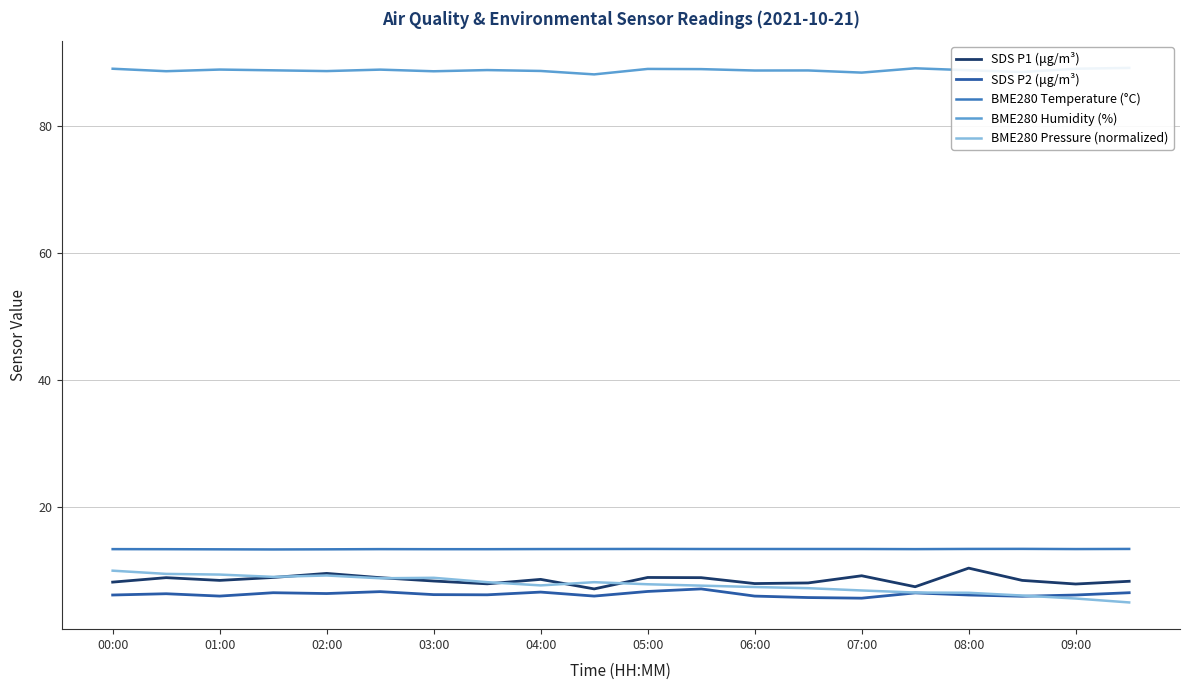

What is the minimum value for SDS P1 (μg/m³)?

7.1